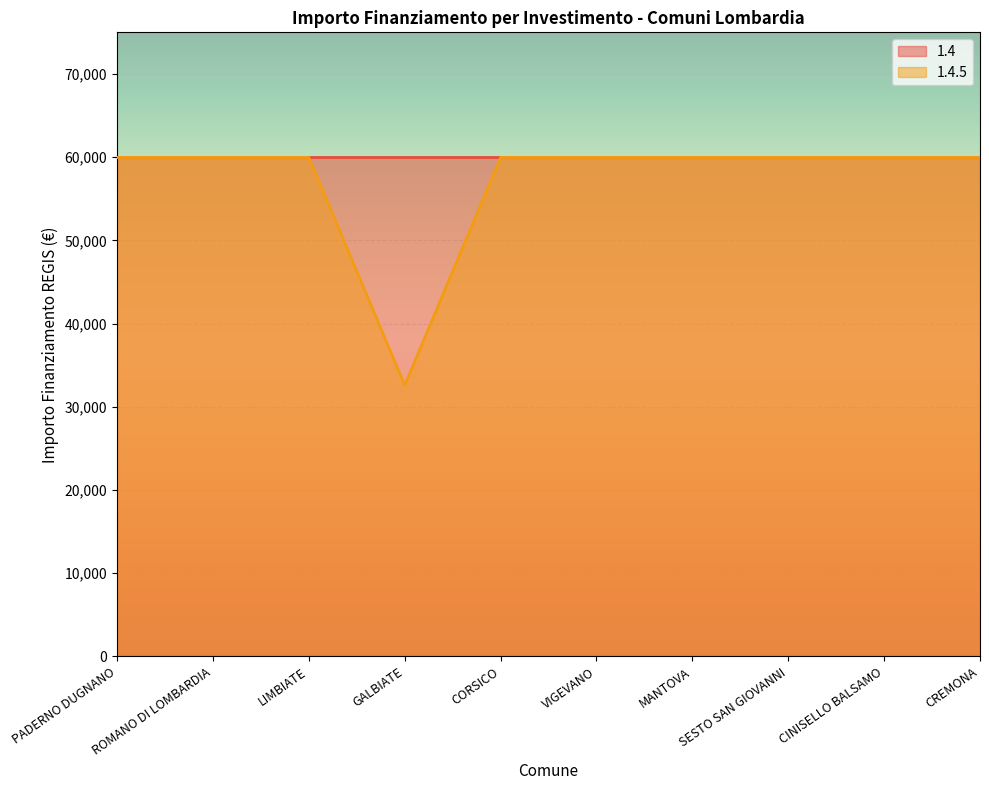

Between SESTO SAN GIOVANNI and LIMBIATE, which is larger?

SESTO SAN GIOVANNI